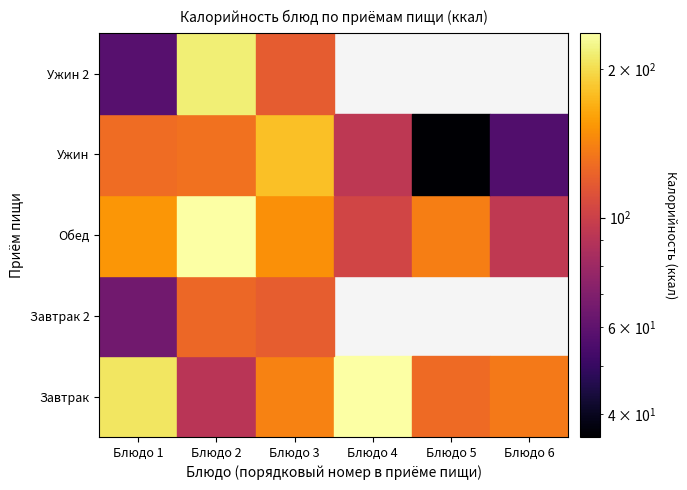

What is the maximum value for Ужин?

179